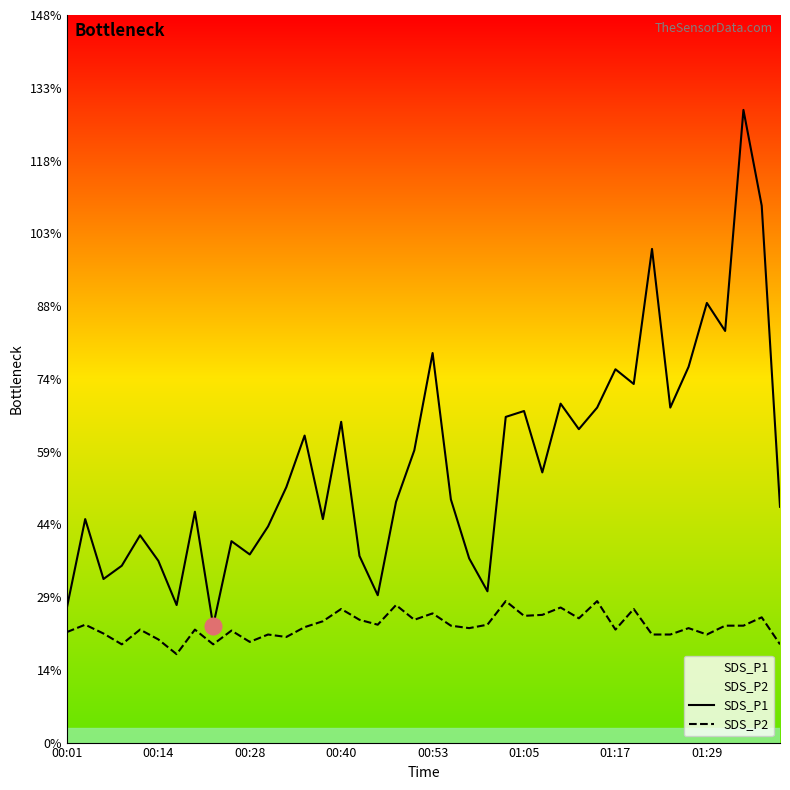

In SDS_P1, how many points are lower than both neighbors (excluding endpoints)?

12